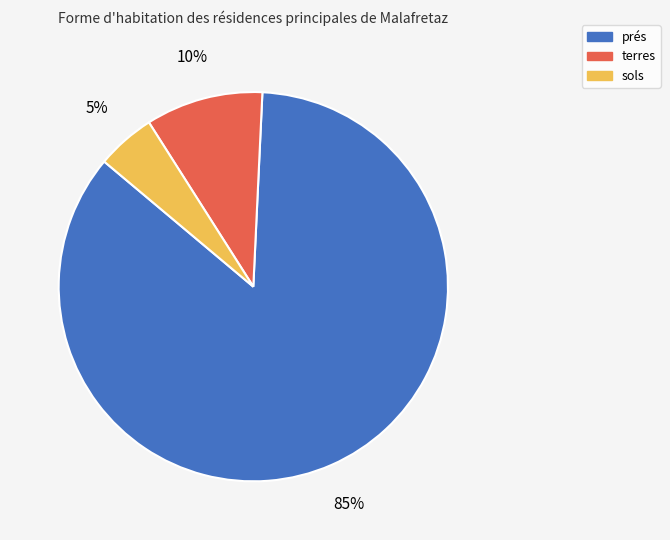

Is it true that sols is 5% of the pie?

True